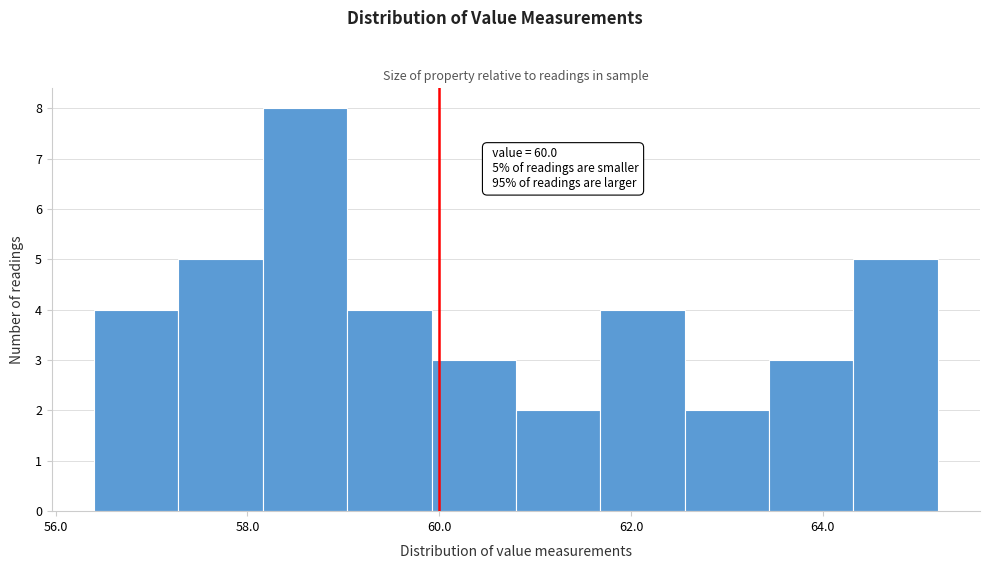

Which range on the x-axis has the tallest bar?

58.16 to 59.04